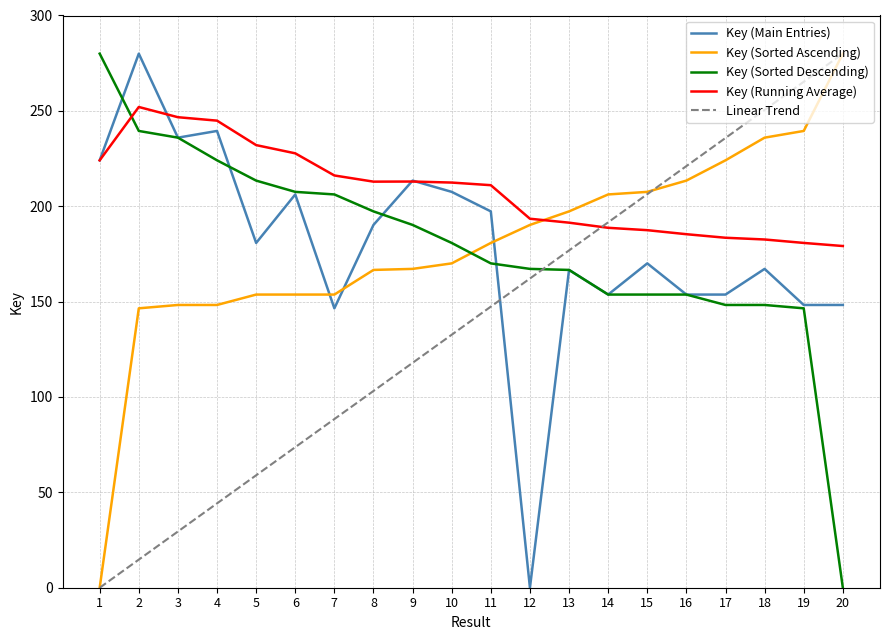

At which category does Key (Main Entries) reach its first local peak?

2